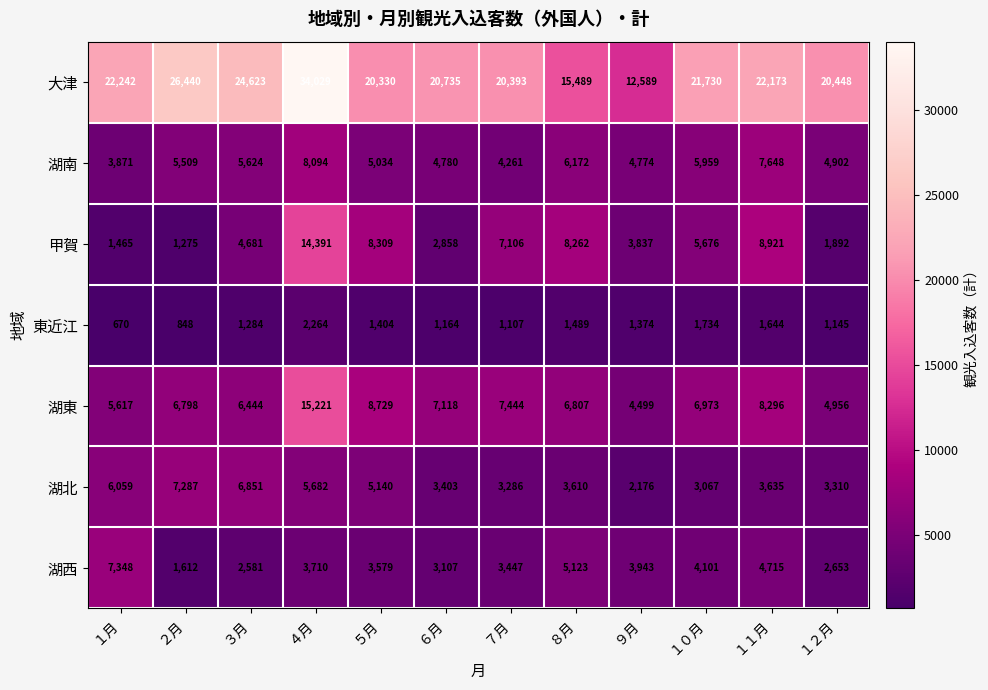

The value of 大津 at ２月 is 10480. True or false?

False